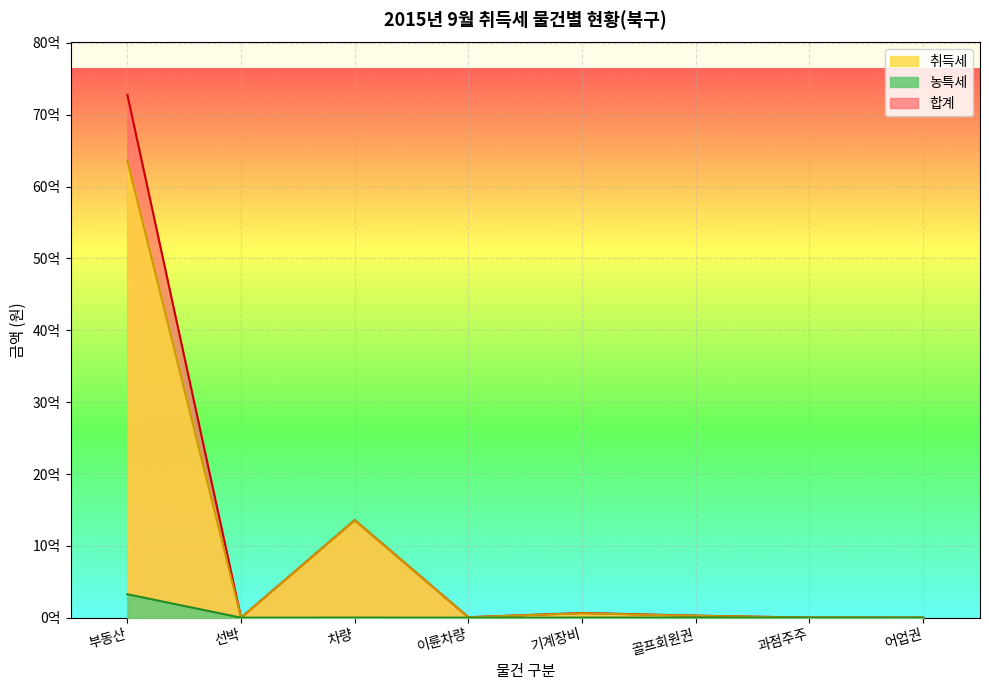

Where does the 취득세 series first go above 26000000?

부동산